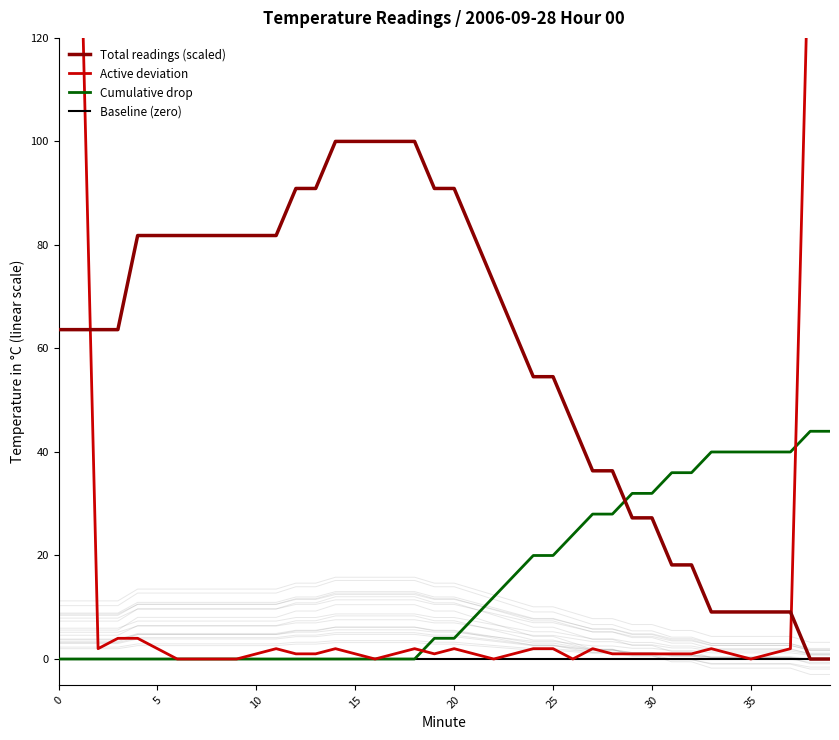

True or false: Baseline (zero) and Cumulative drop intersect in this chart.

False